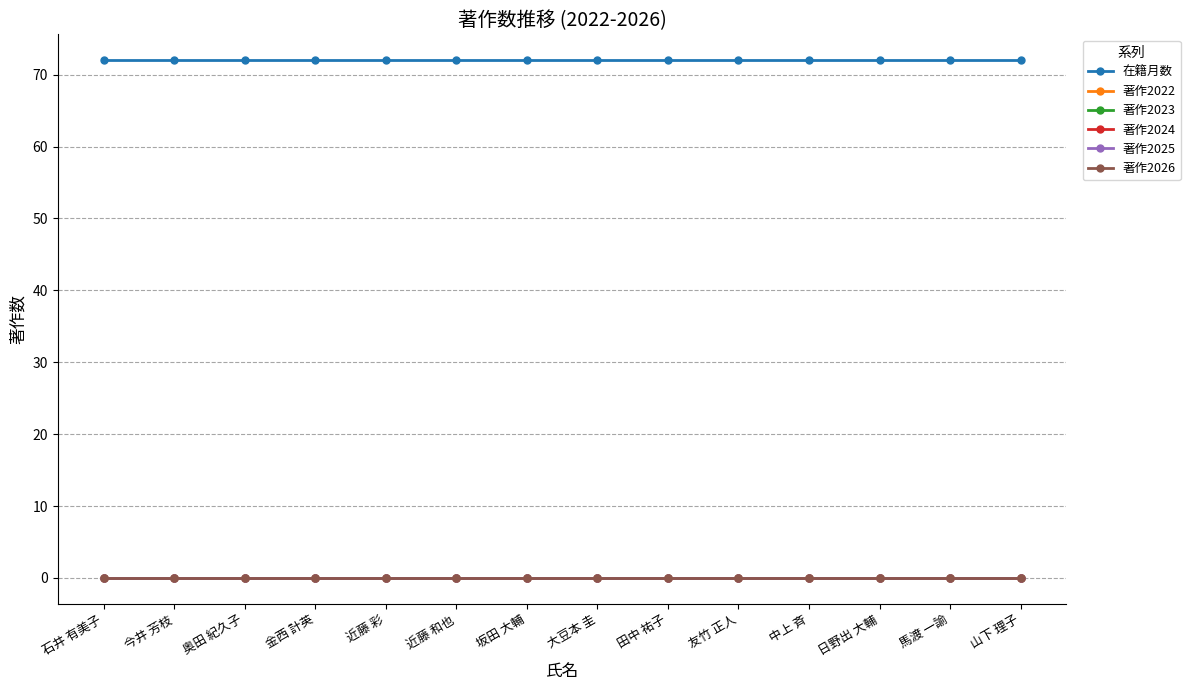

True or false: 著作2024 and 著作2025 cross at least once.

False